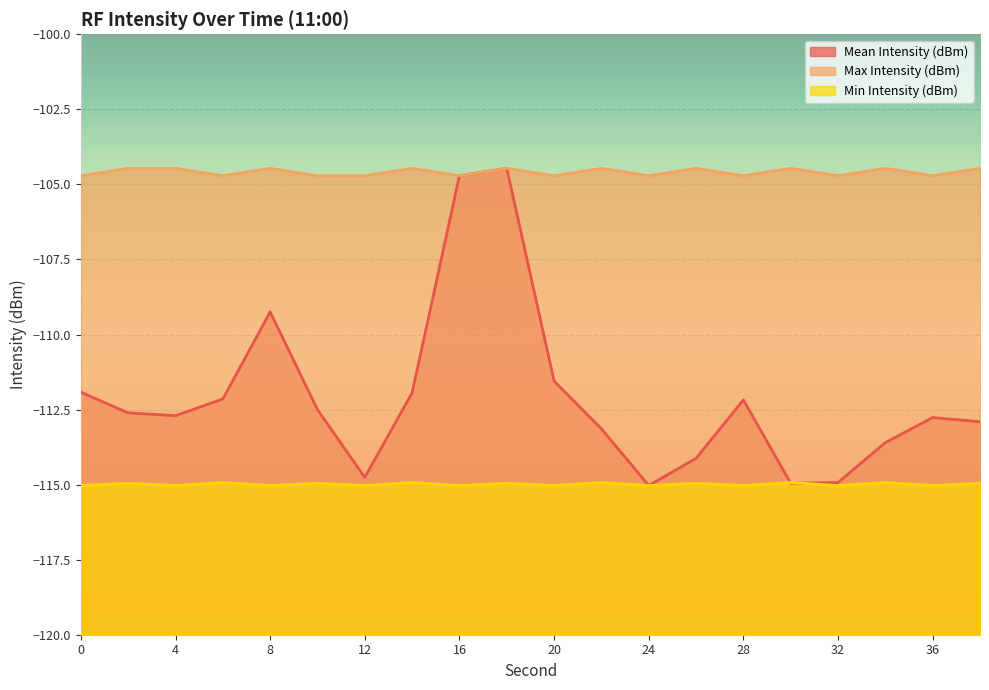

True or false: Mean Intensity (dBm) and Max Intensity (dBm) intersect in this chart.

False